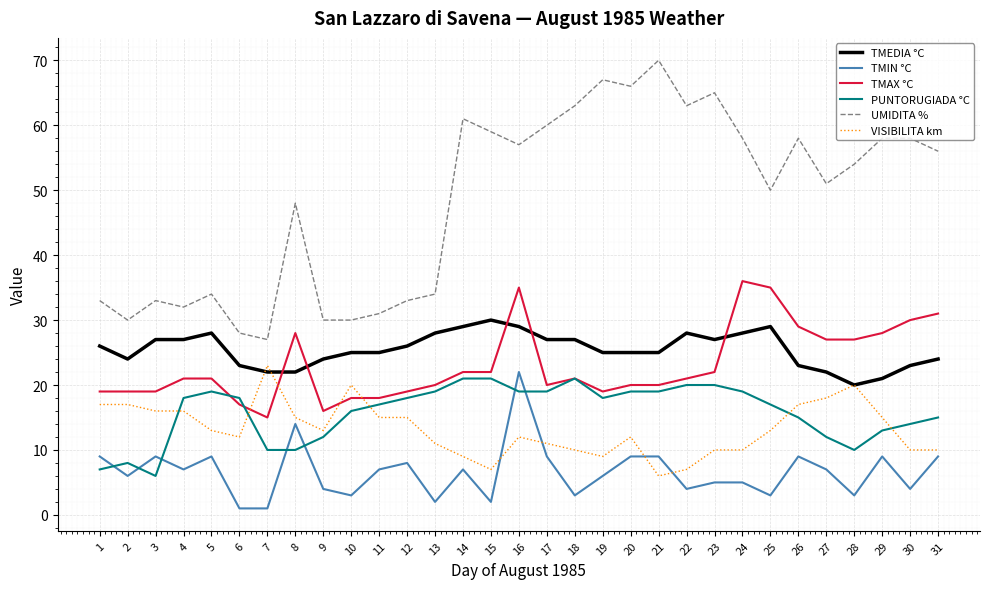

What is the difference between the maximum and minimum values in the UMIDITA % series?

43